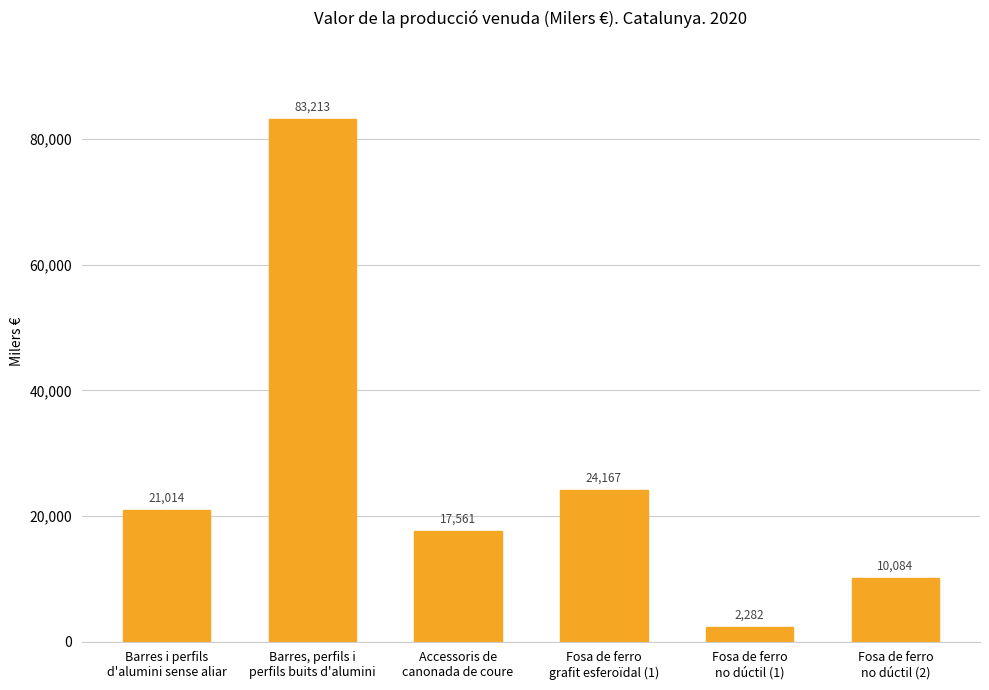

What is the ratio of the value at Accessoris de
canonada de coure to the value at Barres i perfils
d'alumini sense aliar?

0.8